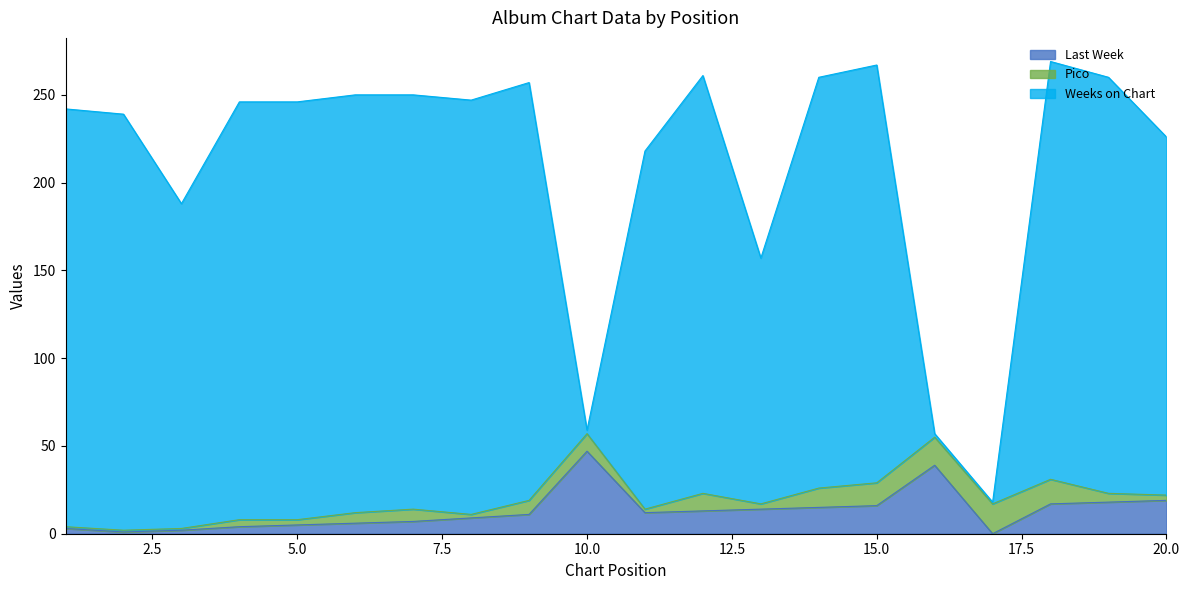

Where is the first local maximum for Last Week?

10